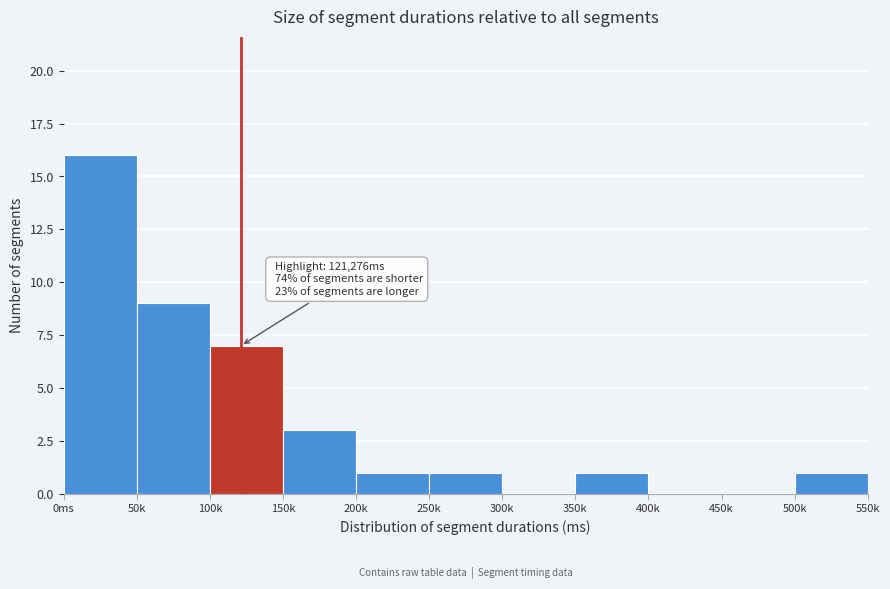

Reading left to right, list all the values displayed in this chart.

0ms=16	50k=9	100k=7	150k=3	200k=1	250k=1	300k=0	350k=1	400k=0	450k=0	500k=1